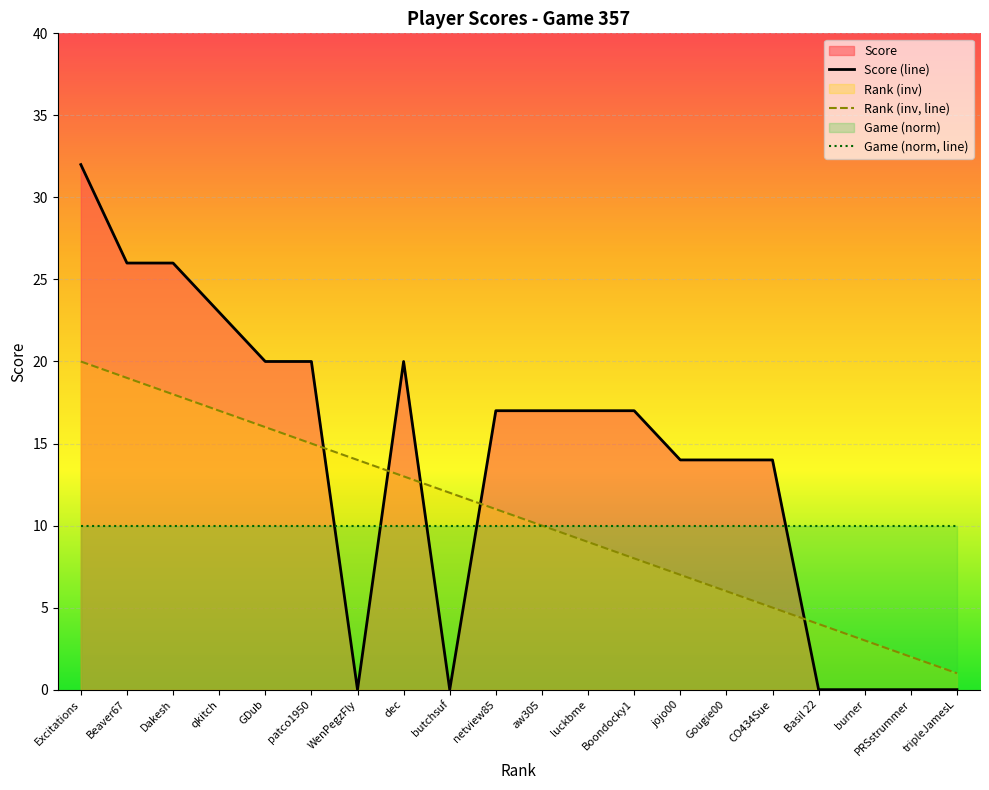

What position from the right is luckbme?

9